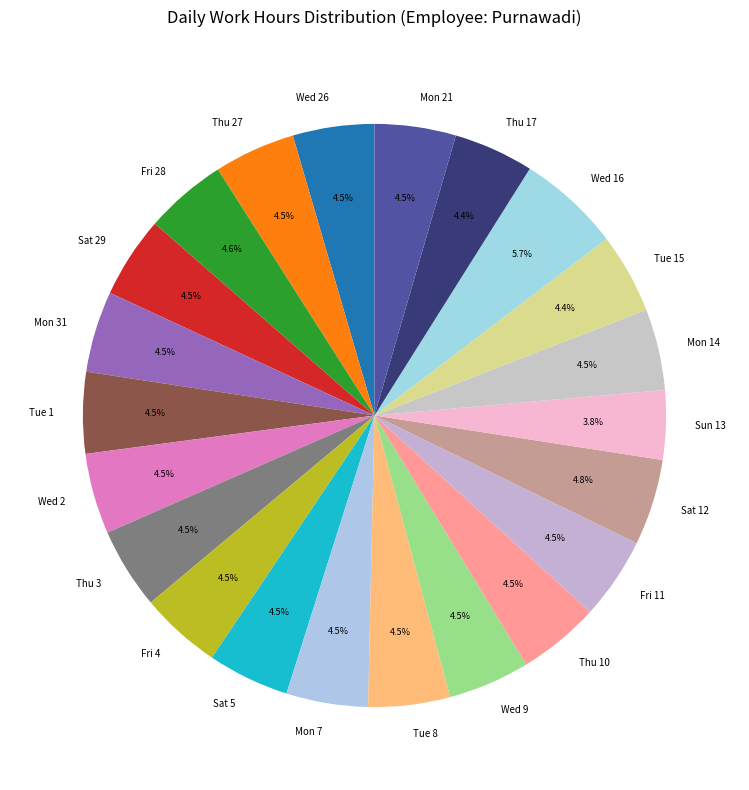

How many slices are in this pie chart?

22